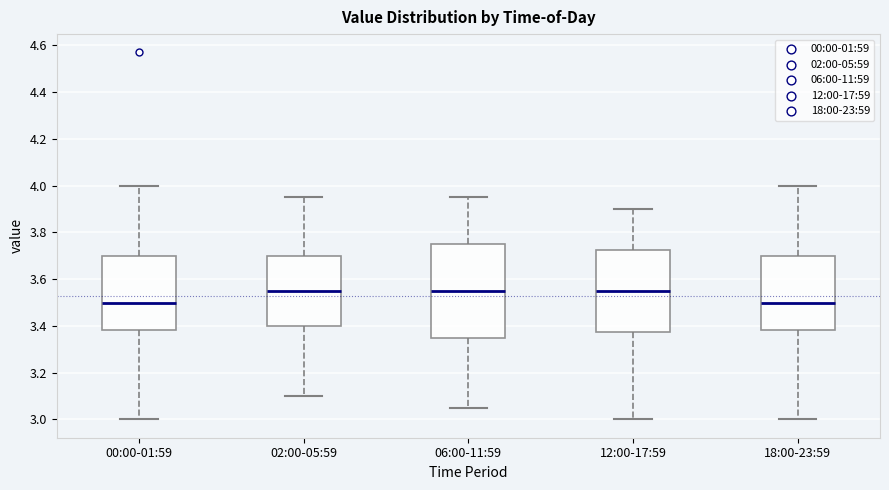

Comparing the boxes themselves (not the whiskers), which one is the tallest?

06:00-11:59